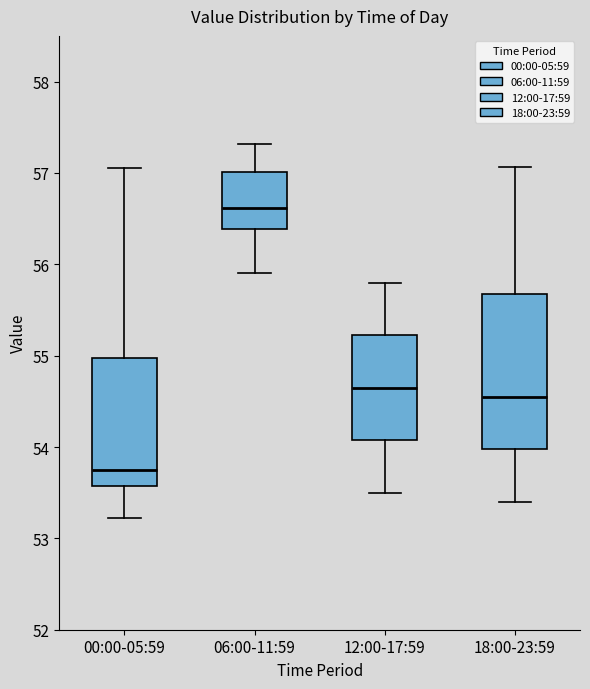

Reading left to right, read every box against the y-axis: the position of its median line, the range the box covers, and the ends of its whiskers. The values are not printed on the chart, so give them approximately, as read against the axis.

00:00-05:59: median 53.8, box 53.6 to 55.0, whiskers 53.2 to 57.1
06:00-11:59: median 56.6, box 56.4 to 57.0, whiskers 55.9 to 57.3
12:00-17:59: median 54.7, box 54.1 to 55.2, whiskers 53.5 to 55.8
18:00-23:59: median 54.6, box 54.0 to 55.7, whiskers 53.4 to 57.1